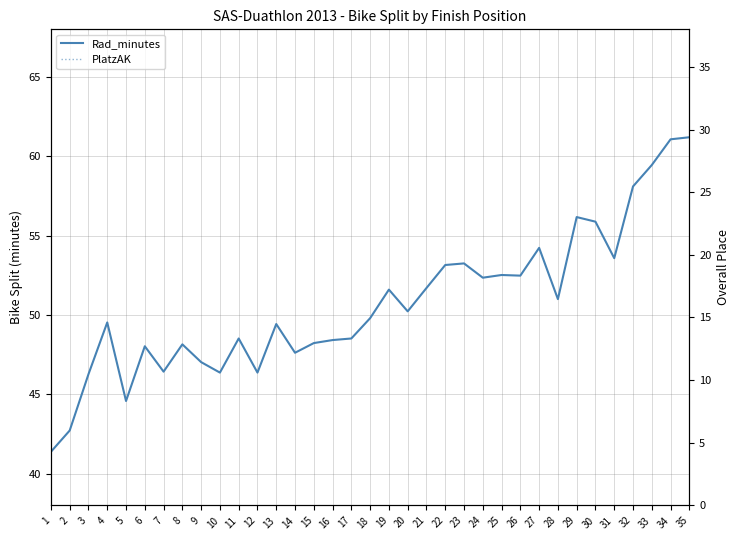

True or false: Platz and PlatzAK intersect in this chart.

False